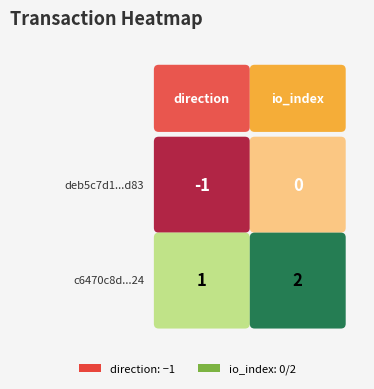

Rank the series by their maximum value, from lowest to highest.

deb5c7d1336d2b4b0f5d552d6b769afb1f95d83, c6470c8d8762ba5fb487f3013cd995ff1931724